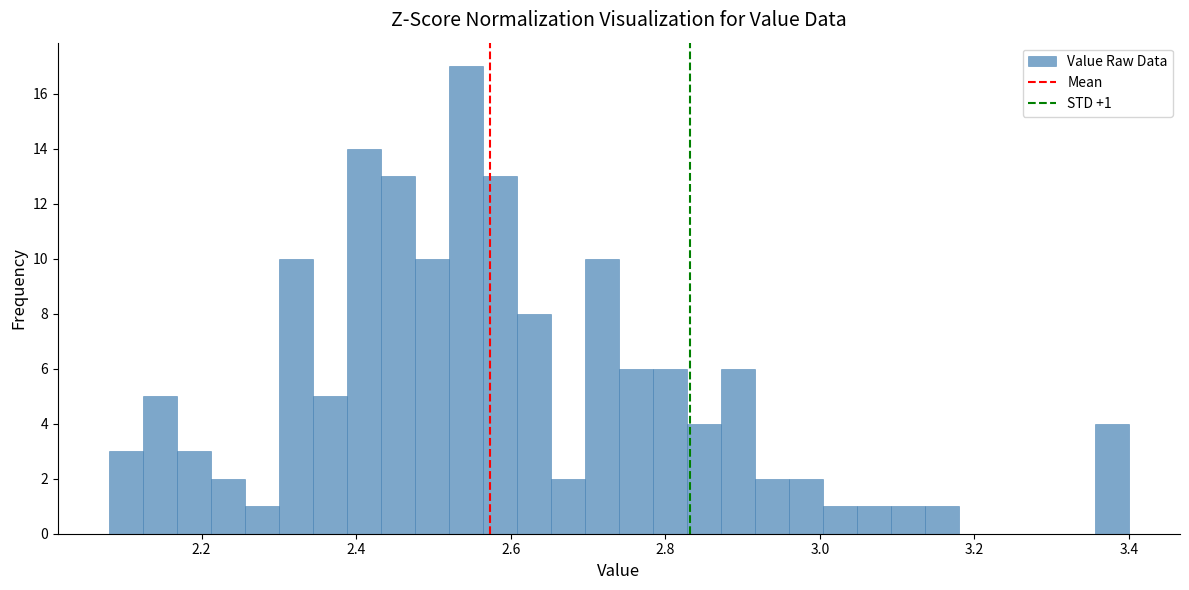

Around what value on the x-axis is the tallest bar? Give the approximate position of its centre, as read against the axis.

2.54